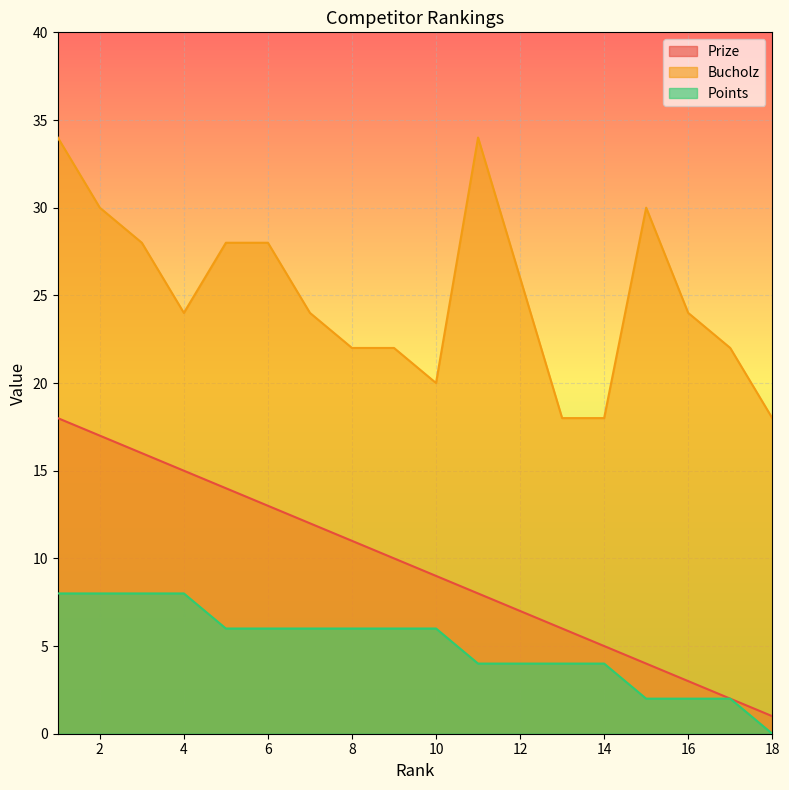

What is the total value across all series at 13?

28